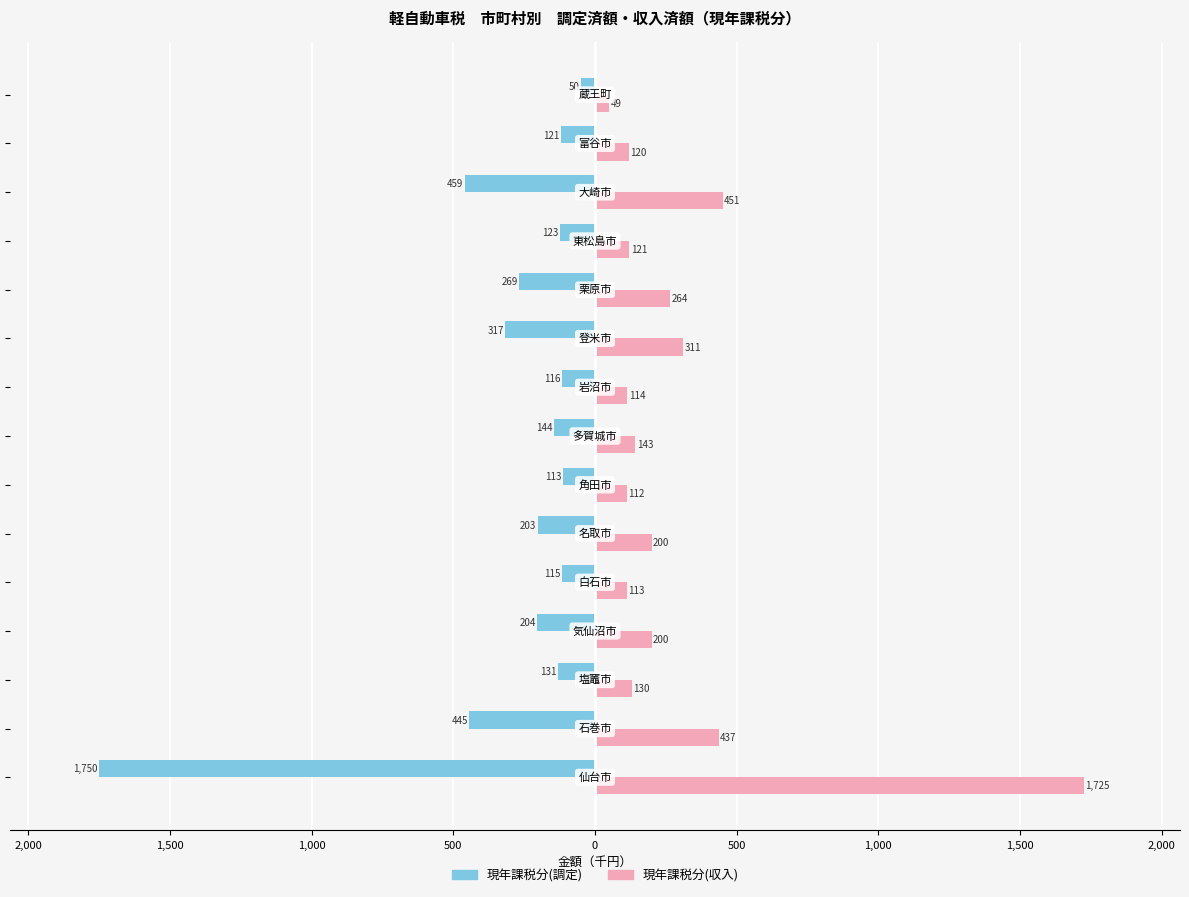

What are all the series names shown in the legend?

現年課税分(調定), 現年課税分(収入)